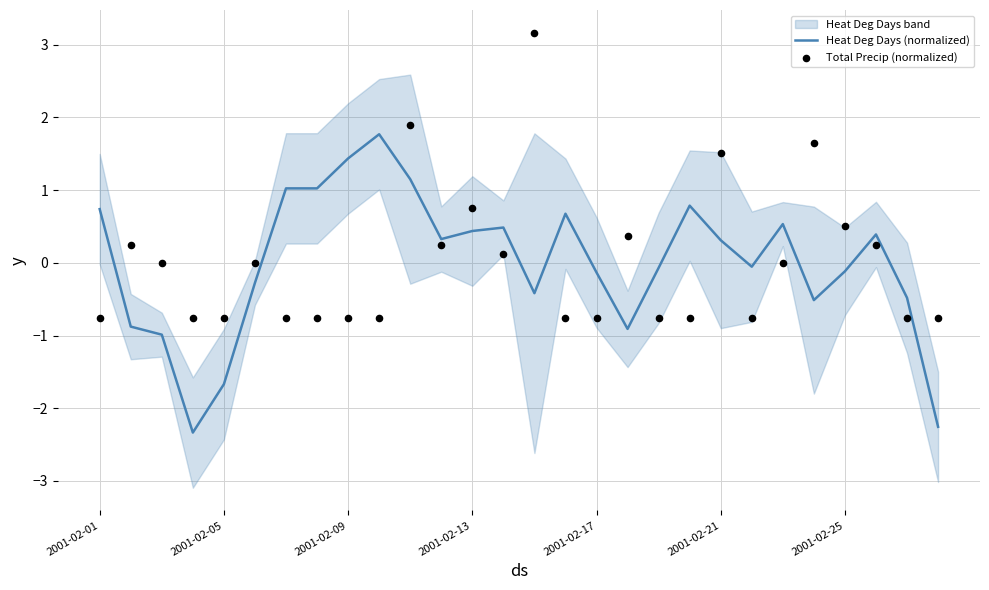

At how many categories does at least one series exceed -1?

28